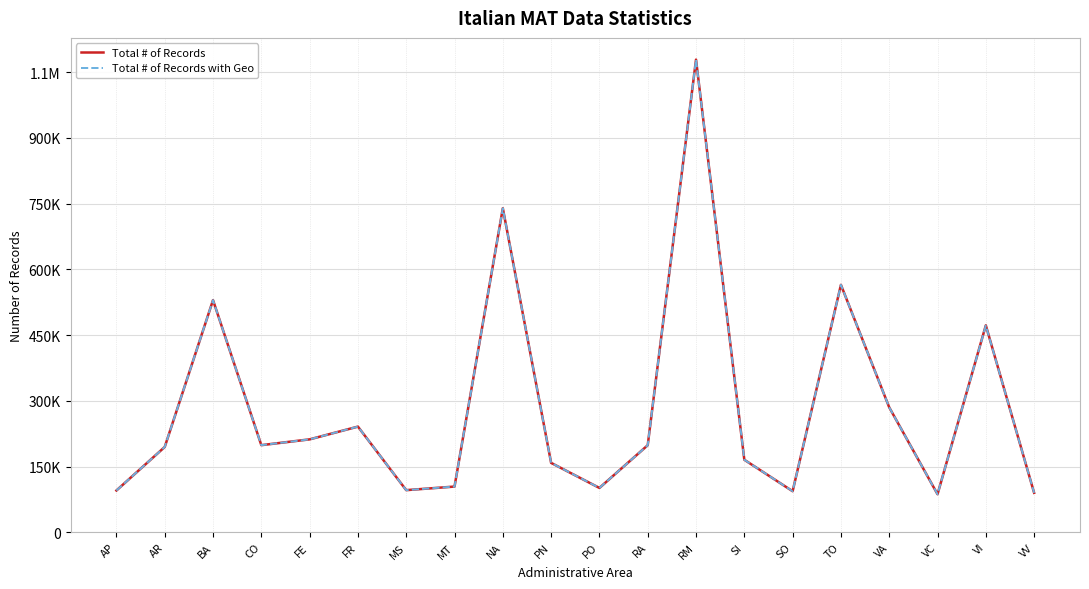

What is the value of the Total # of Records with Geo point at the 14th from the left?

165417